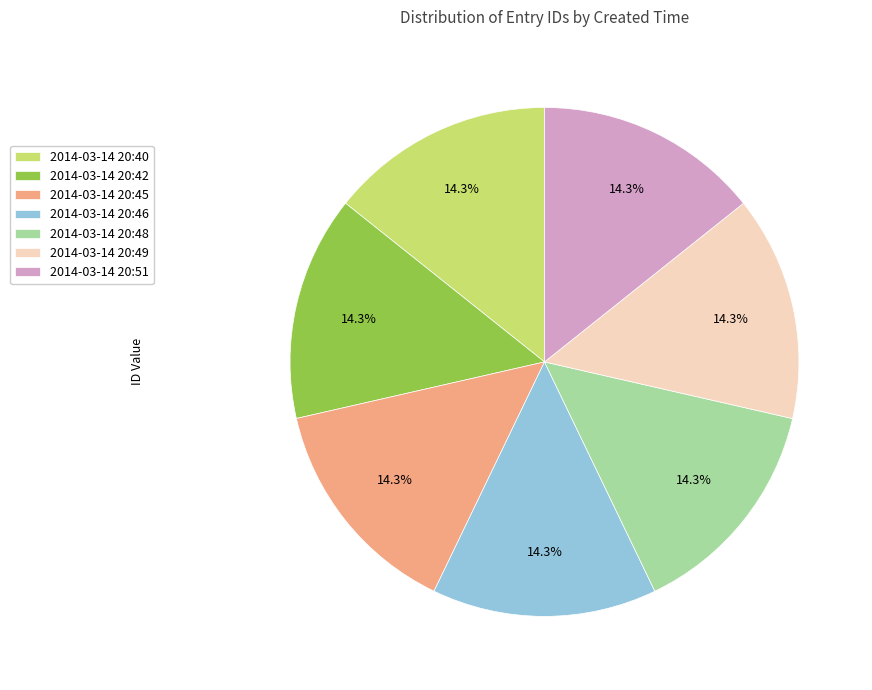

Does 2014-03-14 20:42 represent more than half of the total?

No